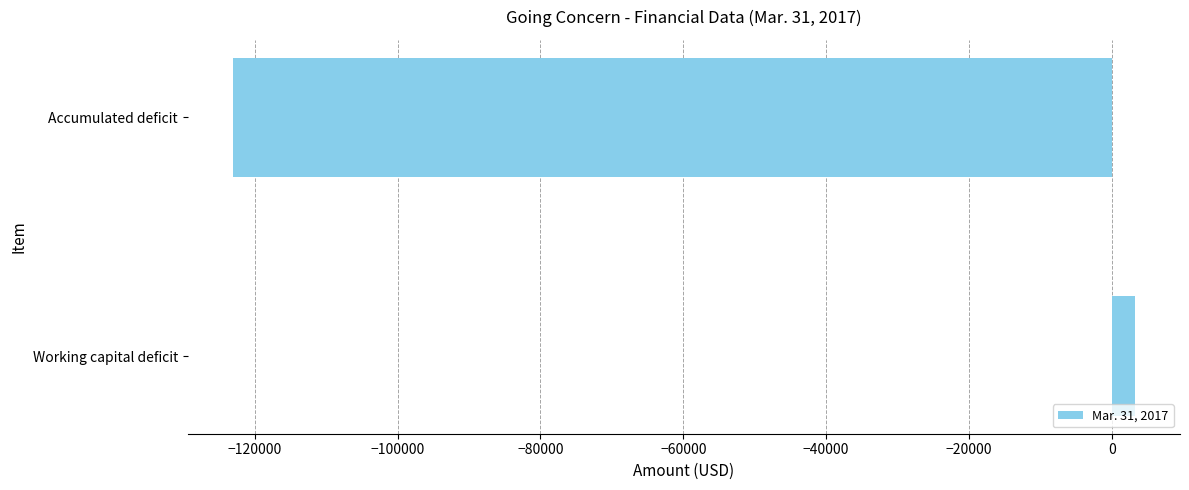

Which has a higher value, Working capital deficit or Accumulated deficit?

Working capital deficit